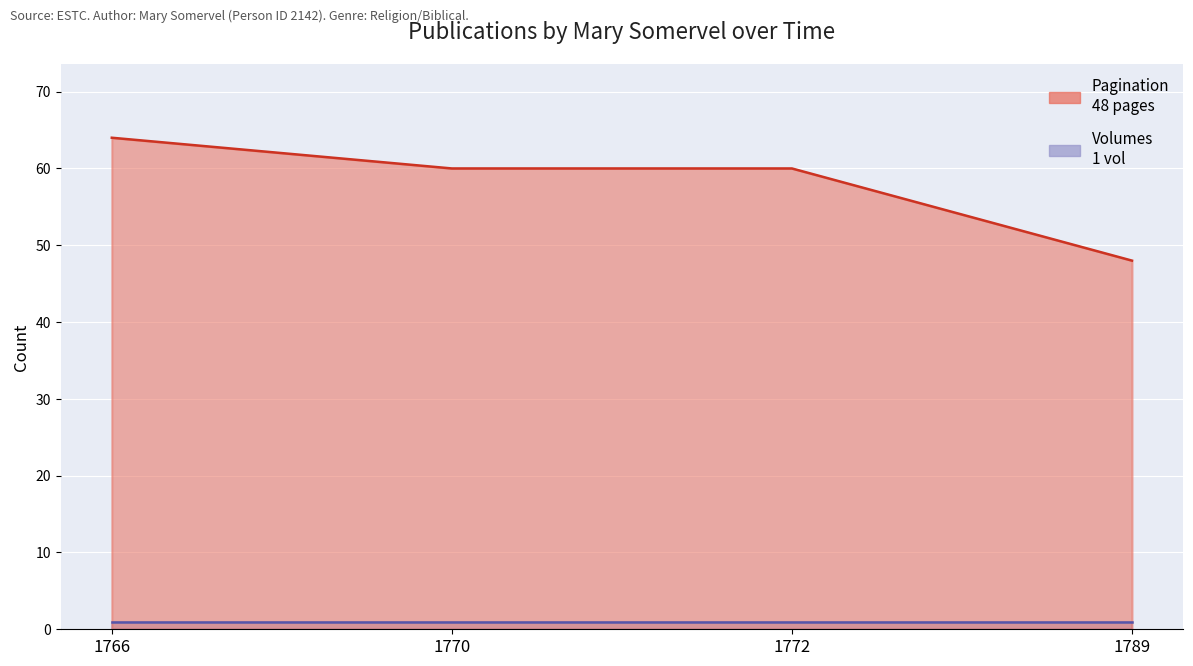

List the labels in order of value, largest first.

1766, 1770, 1772, 1789